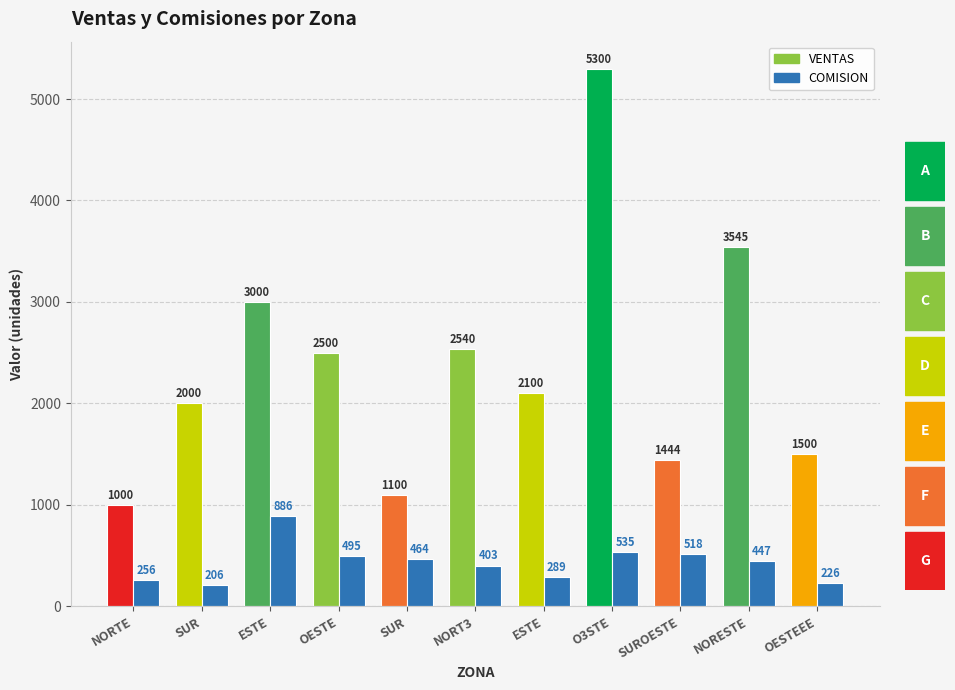

Count the number of categories in the chart.

11